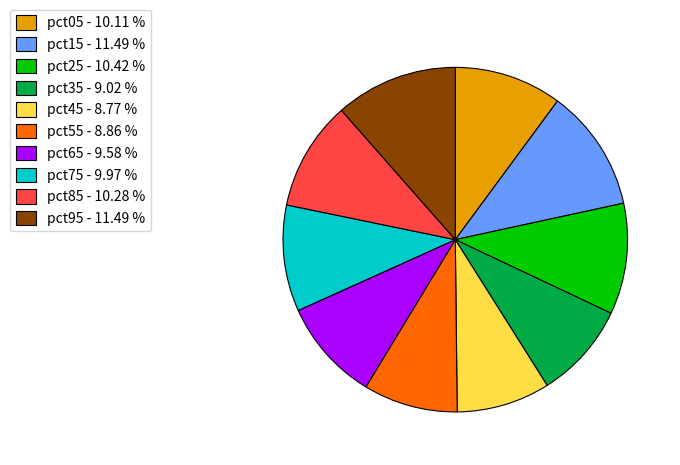

Between pct15 - 11.49 % and pct55 - 8.86 %, which is larger?

pct15 - 11.49 %